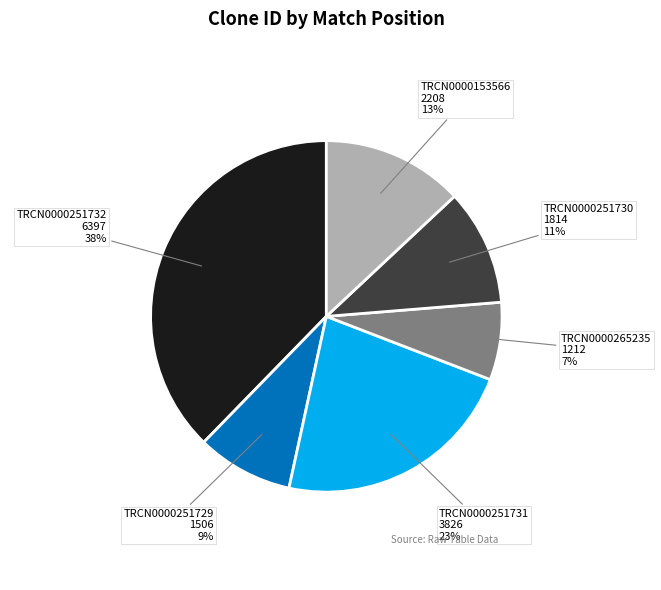

True or false: TRCN0000251732 accounts for 51% of the total.

False